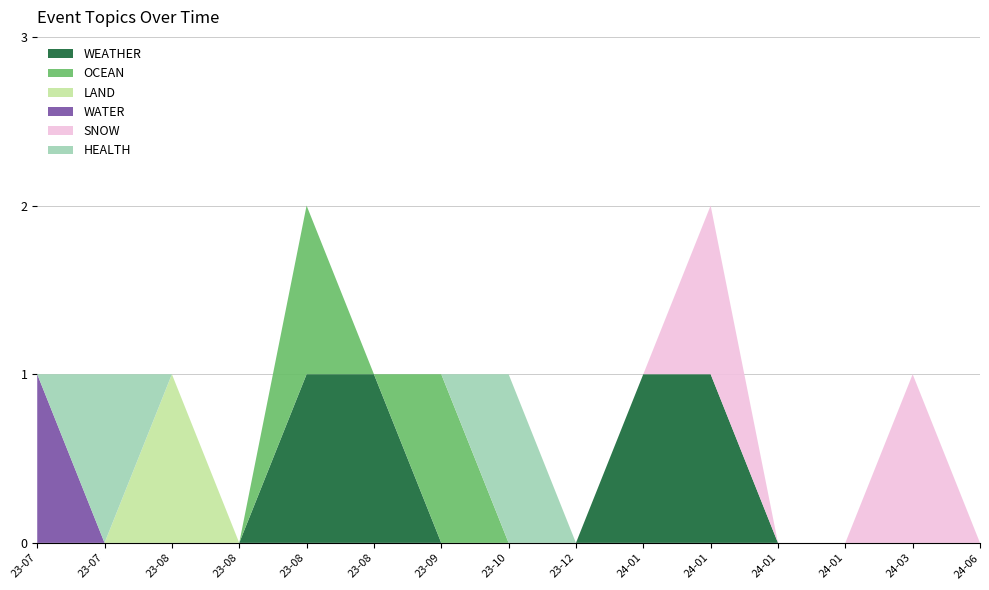

Reading right to left, list all the values displayed in this chart.

WEATHER: 0	0	0	0	1	1	0	0	0	1	1	0	0	0	0
OCEAN: 0	0	0	0	0	0	0	0	1	0	1	0	0	0	0
LAND: 0	0	0	0	0	0	0	0	0	0	0	0	1	0	0
WATER: 0	0	0	0	0	0	0	0	0	0	0	0	0	0	1
SNOW: 0	1	0	0	1	0	0	0	0	0	0	0	0	0	0
HEALTH: 0	0	0	0	0	0	0	1	0	0	0	0	0	1	0